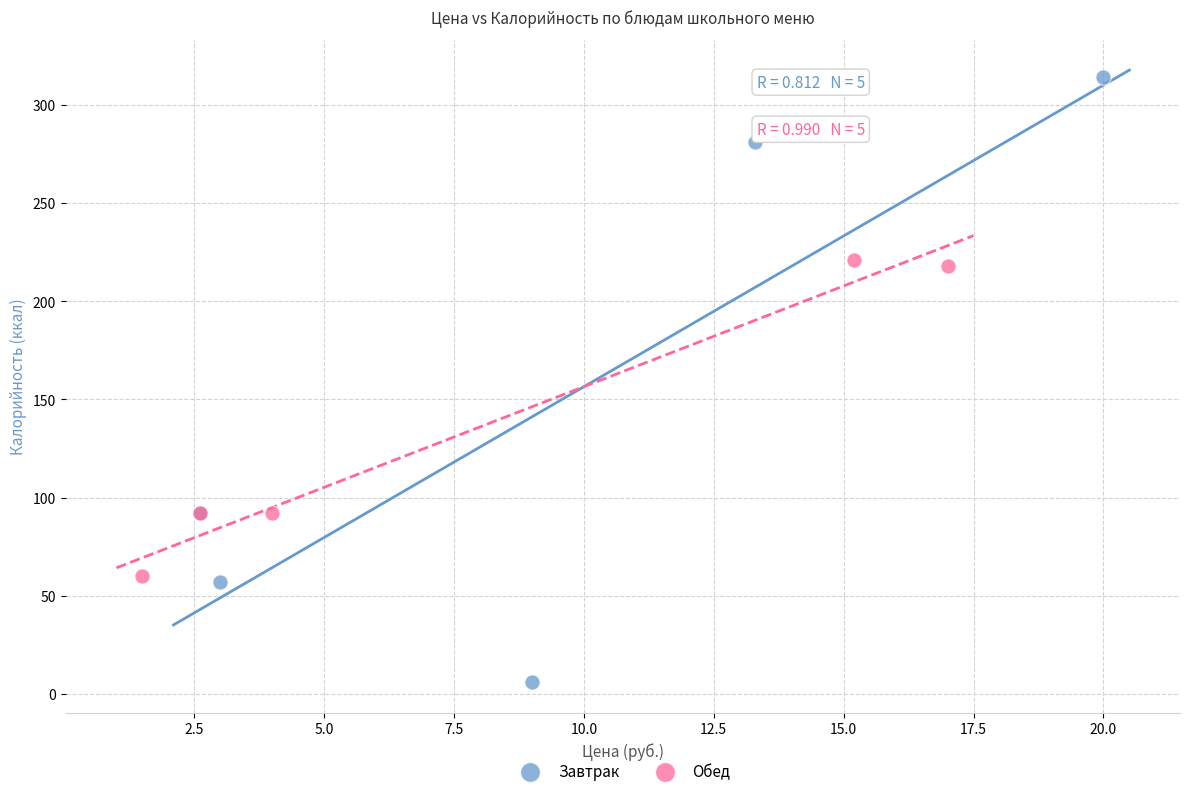

What are all the series names shown in the legend?

Завтрак, Обед